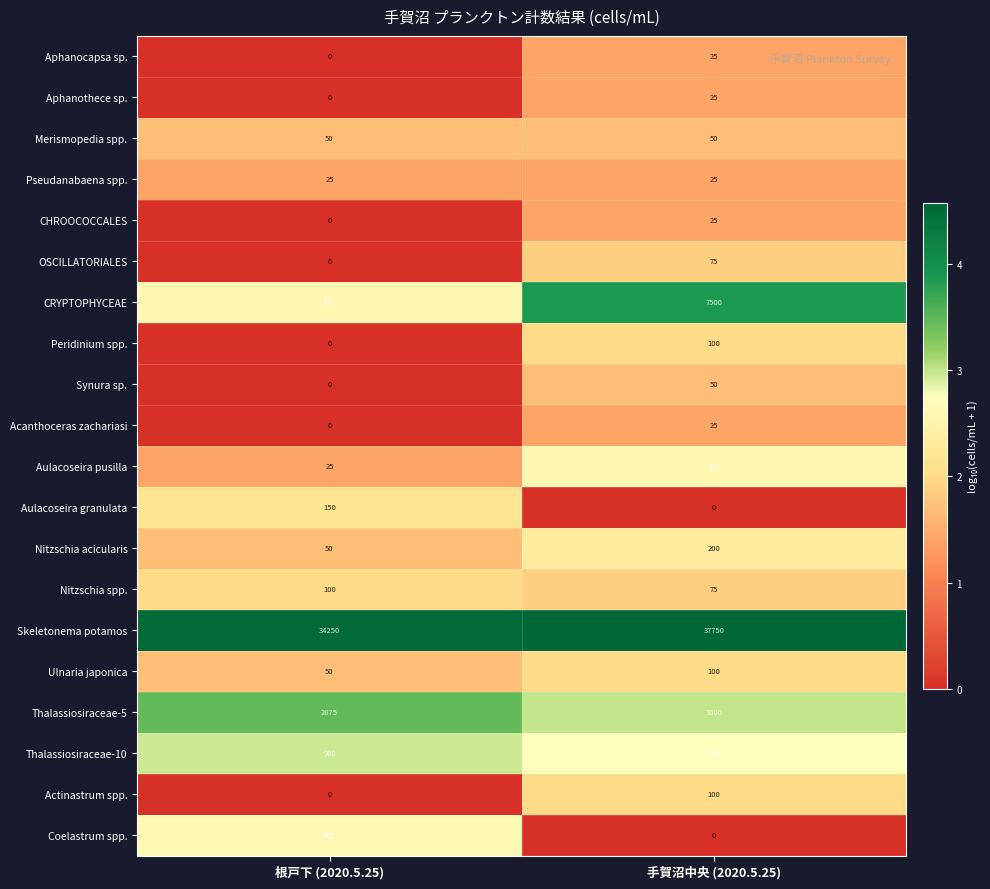

At which label is Aulacoseira pusilla closest to 200?

根戸下 (2020.5.25)